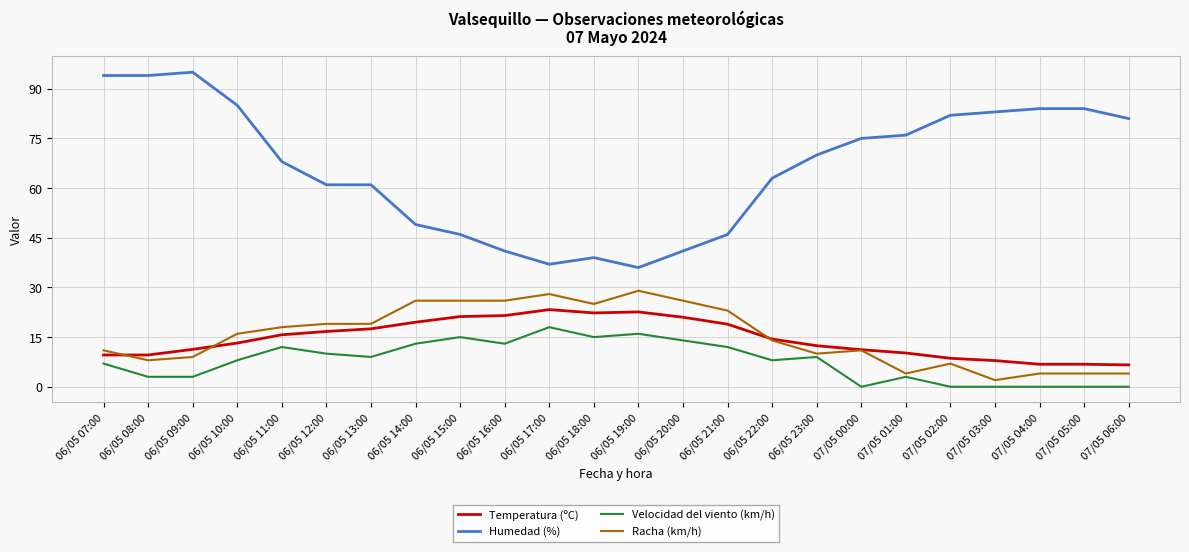

At which label does Velocidad del viento (km/h) reach its peak?

06/05 17:00